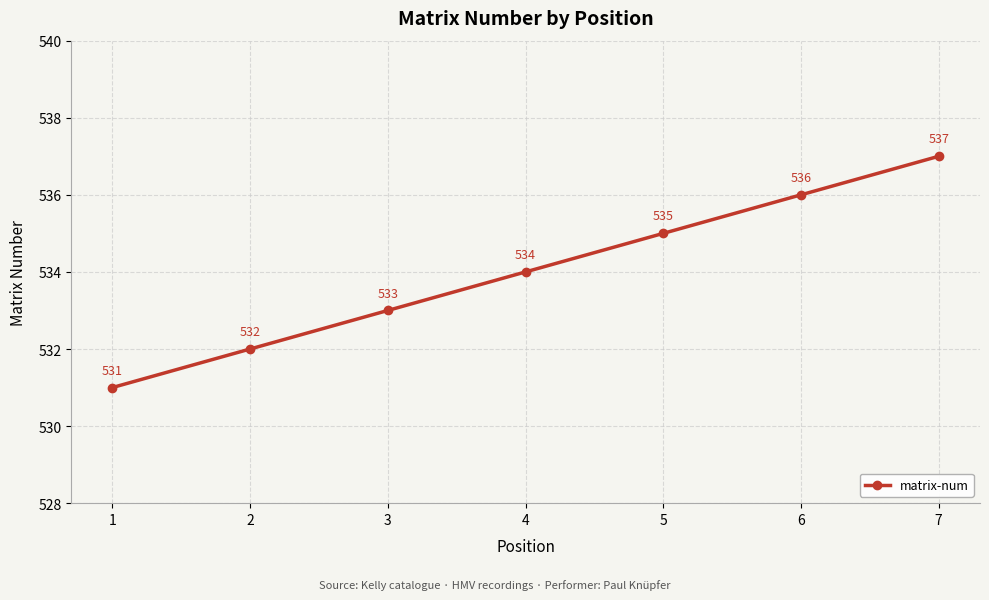

Which label corresponds to the smallest value in the chart?

1